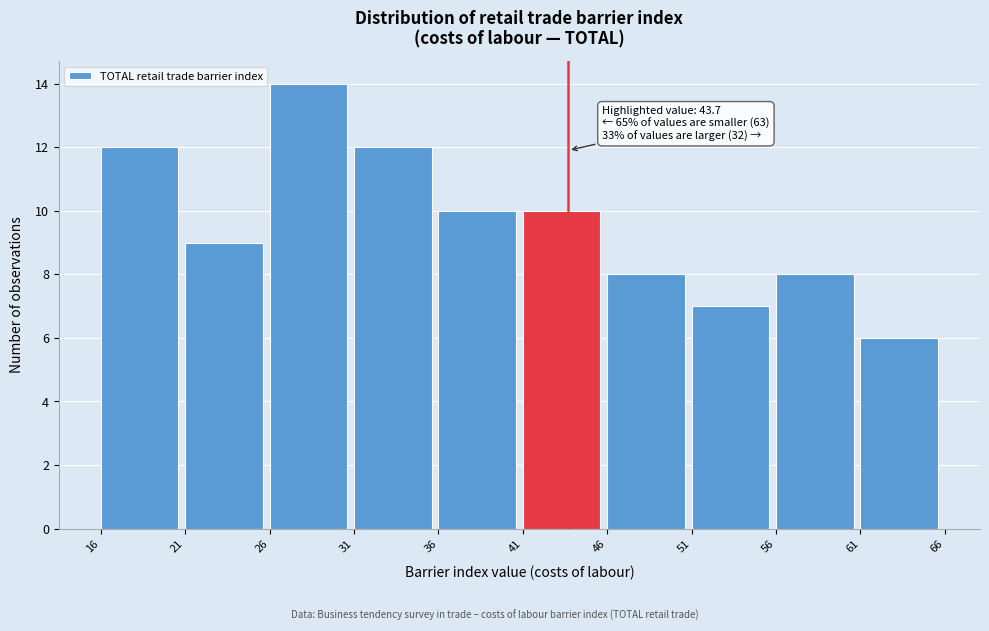

Which range on the x-axis has the tallest bar?

26 to 31